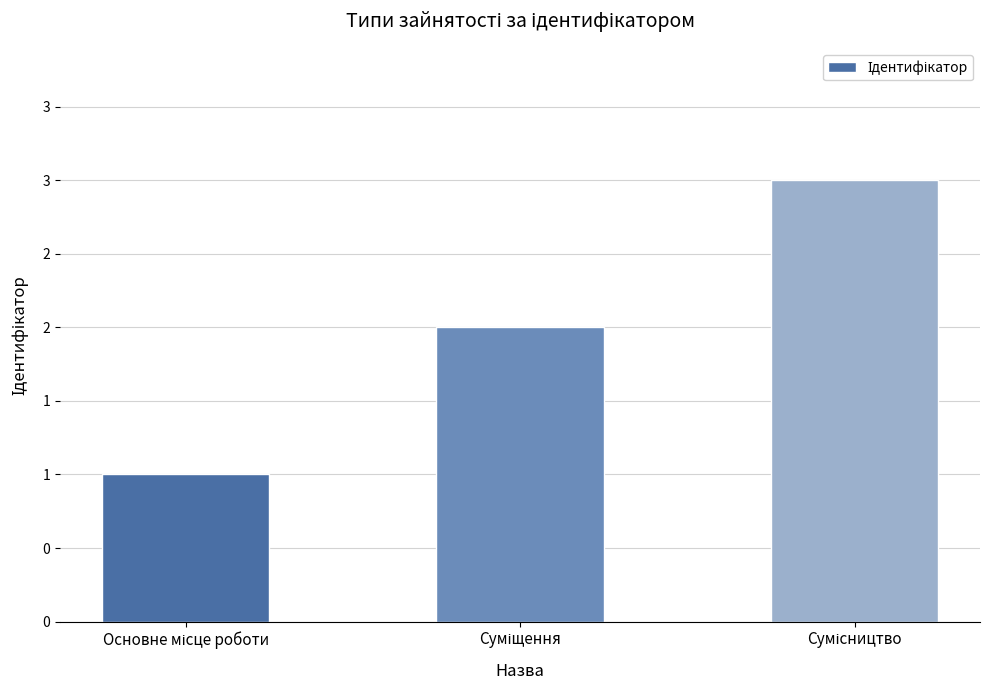

What is the value of the 3rd bar from the left?

3